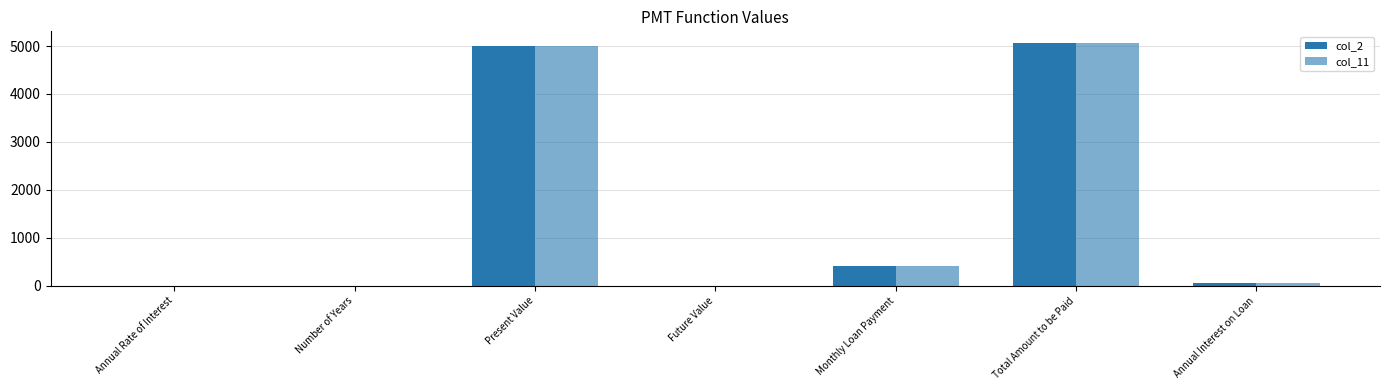

Rank the series at Future Value from highest to lowest value.

col_2, col_11